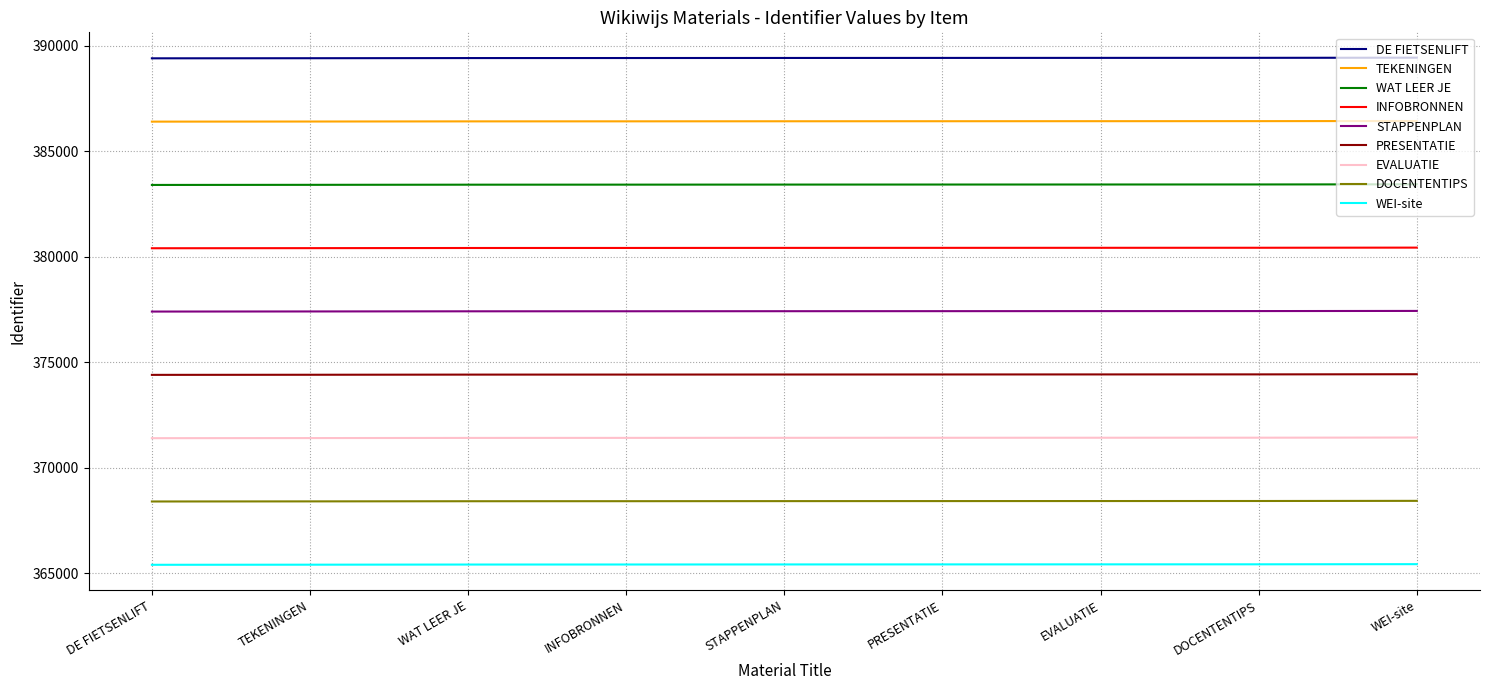

The DOCENTENTIPS series shows 368398 at TEKENINGEN. True or false?

True